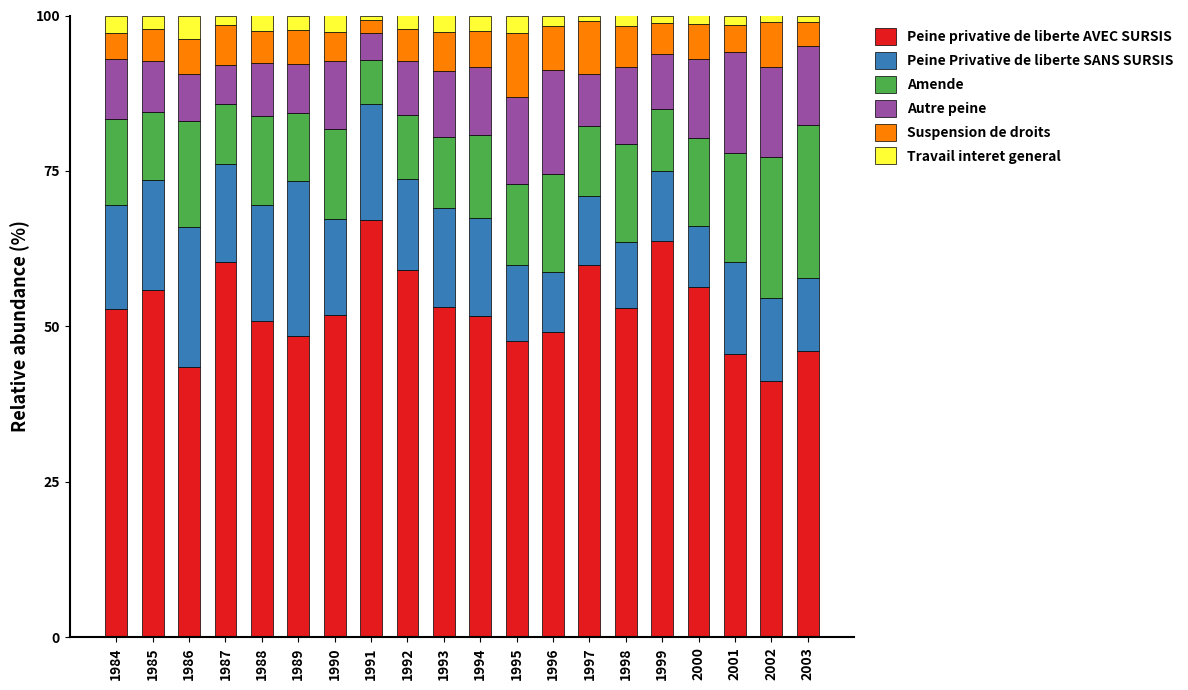

What is the sum of all Peine privative de liberte AVEC SURSIS values?

1057.0